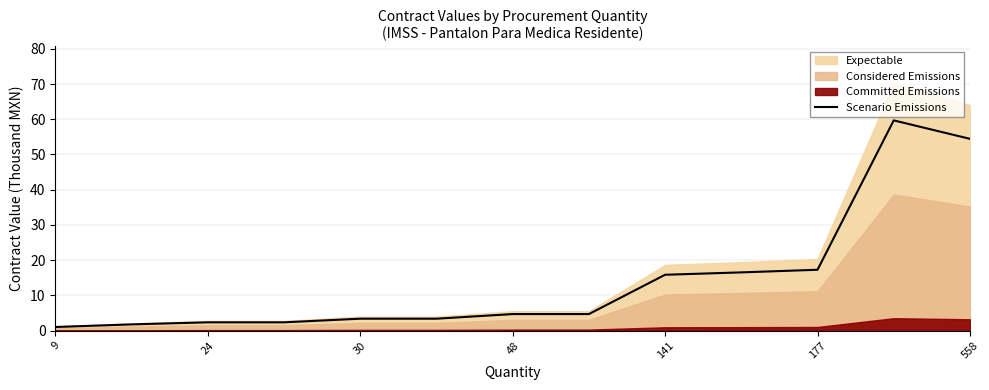

What is the change in value from 141 to 10?

+13.9